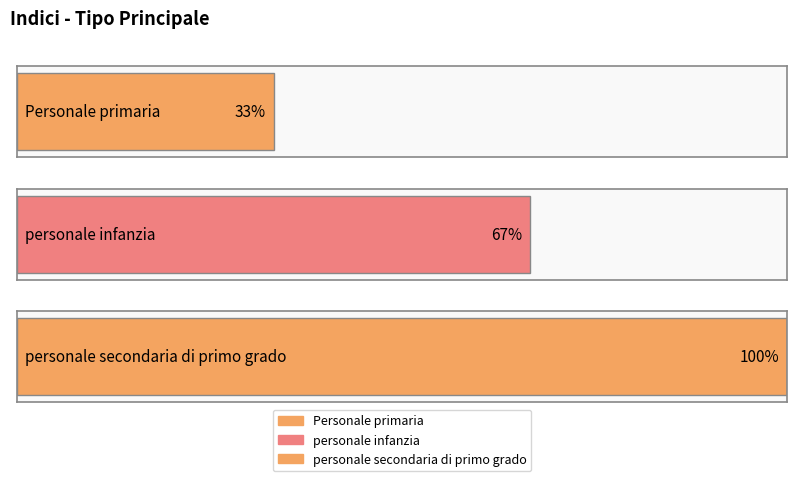

Is it true that the value at personale secondaria di primo grado is 5?

False